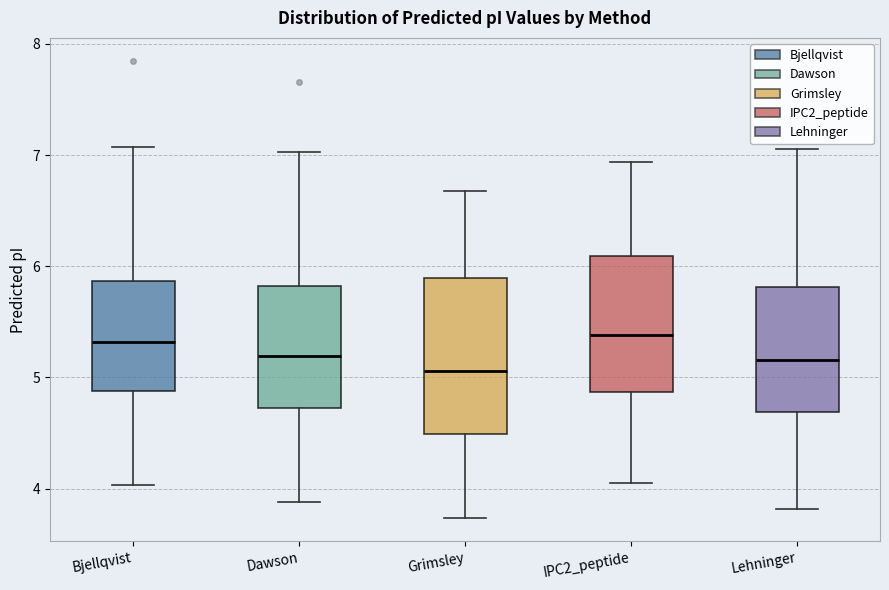

Which box is the tallest, from its lower edge to its upper edge?

Grimsley